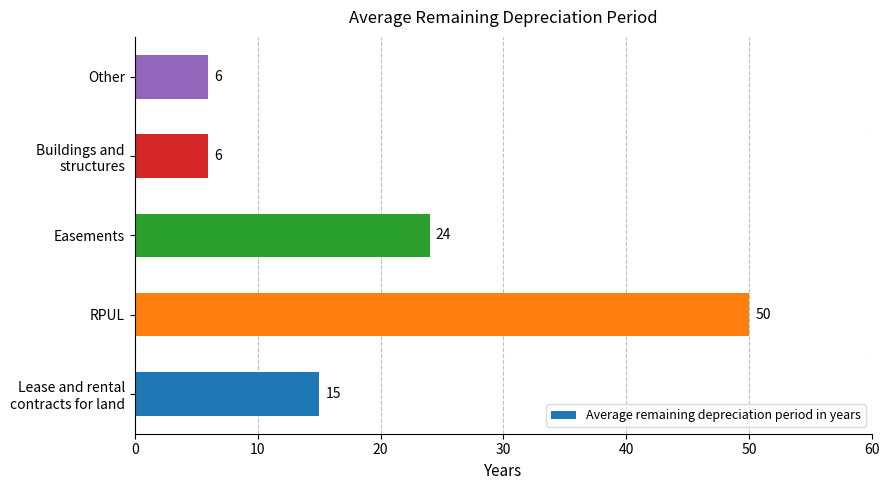

What is the minimum value shown in the chart?

6